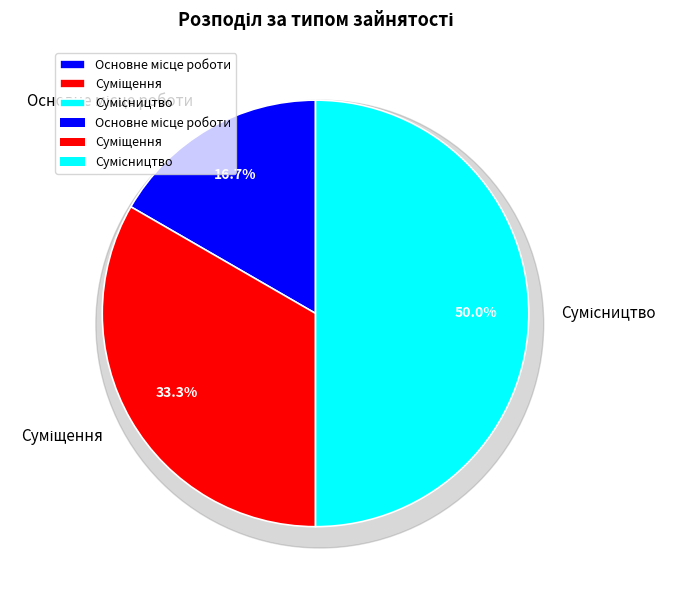

To the nearest percent, what portion does Сумісництво represent?

50%